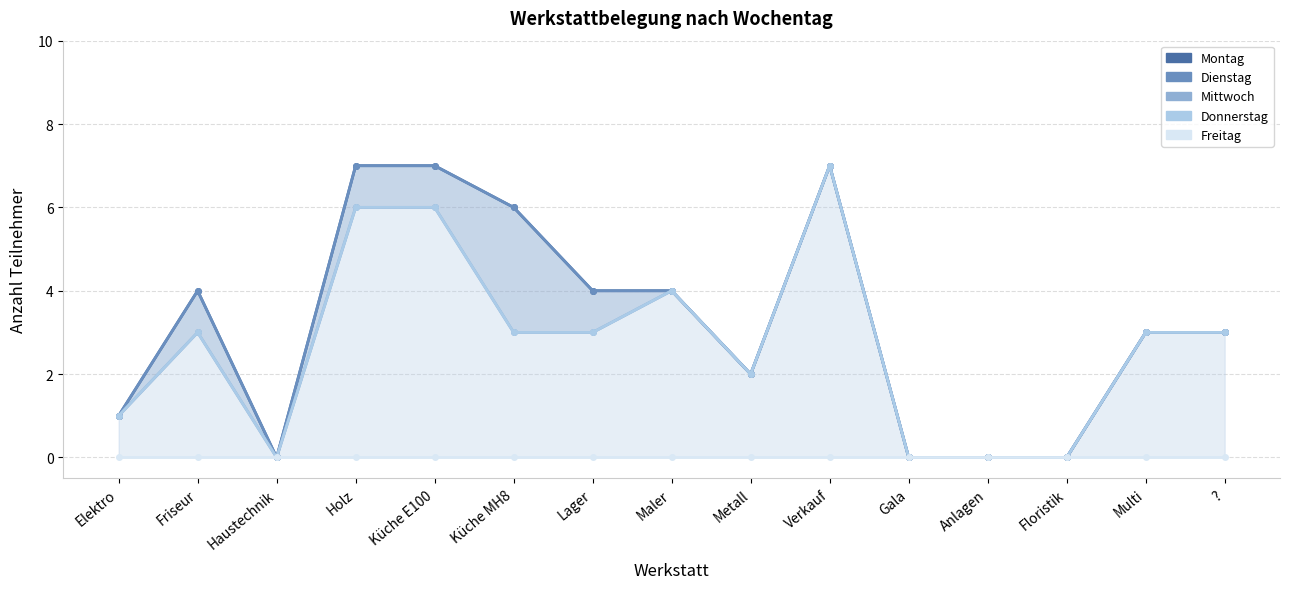

Reading left to right, list all the values displayed in this chart.

Montag: Elektro=1	Friseur=4	Haustechnik=0	Holz=7	Küche E100=7	Küche MH8=6	Lager=4	Maler=4	Metall=2	Verkauf=7	Gala=0	Anlagen=0	Floristik=0	Multi=3	?=3
Dienstag: Elektro=1	Friseur=4	Haustechnik=0	Holz=7	Küche E100=7	Küche MH8=6	Lager=4	Maler=4	Metall=2	Verkauf=7	Gala=0	Anlagen=0	Floristik=0	Multi=3	?=3
Mittwoch: Elektro=1	Friseur=3	Haustechnik=0	Holz=6	Küche E100=6	Küche MH8=3	Lager=3	Maler=4	Metall=2	Verkauf=7	Gala=0	Anlagen=0	Floristik=0	Multi=3	?=3
Donnerstag: Elektro=1	Friseur=3	Haustechnik=0	Holz=6	Küche E100=6	Küche MH8=3	Lager=3	Maler=4	Metall=2	Verkauf=7	Gala=0	Anlagen=0	Floristik=0	Multi=3	?=3
Freitag: Elektro=0	Friseur=0	Haustechnik=0	Holz=0	Küche E100=0	Küche MH8=0	Lager=0	Maler=0	Metall=0	Verkauf=0	Gala=0	Anlagen=0	Floristik=0	Multi=0	?=0